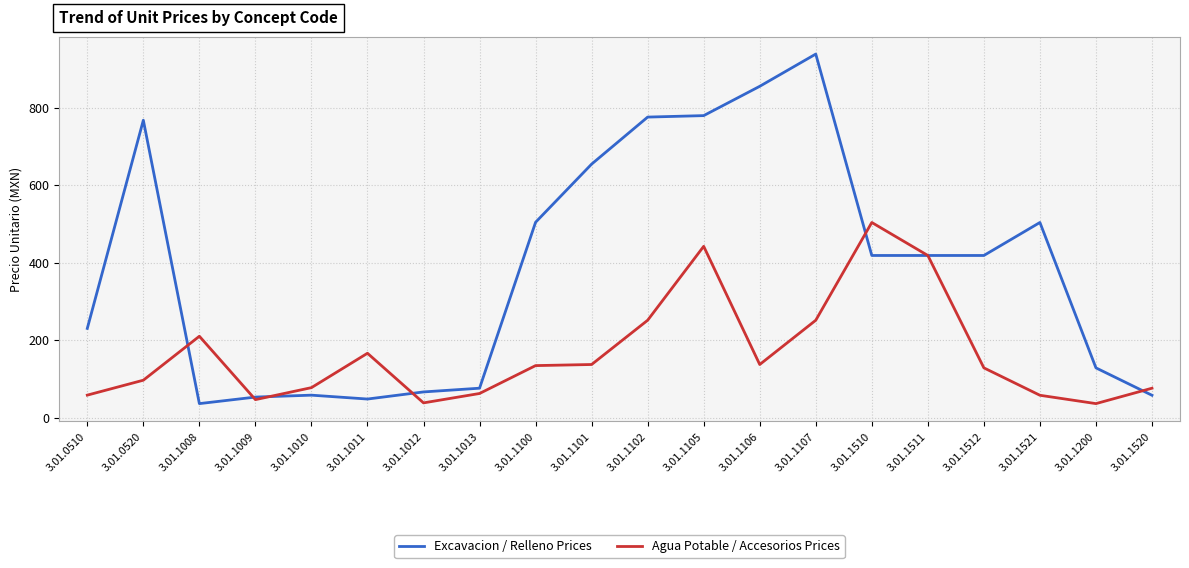

At which label does Excavacion / Relleno Prices reach its peak?

3.01.1107